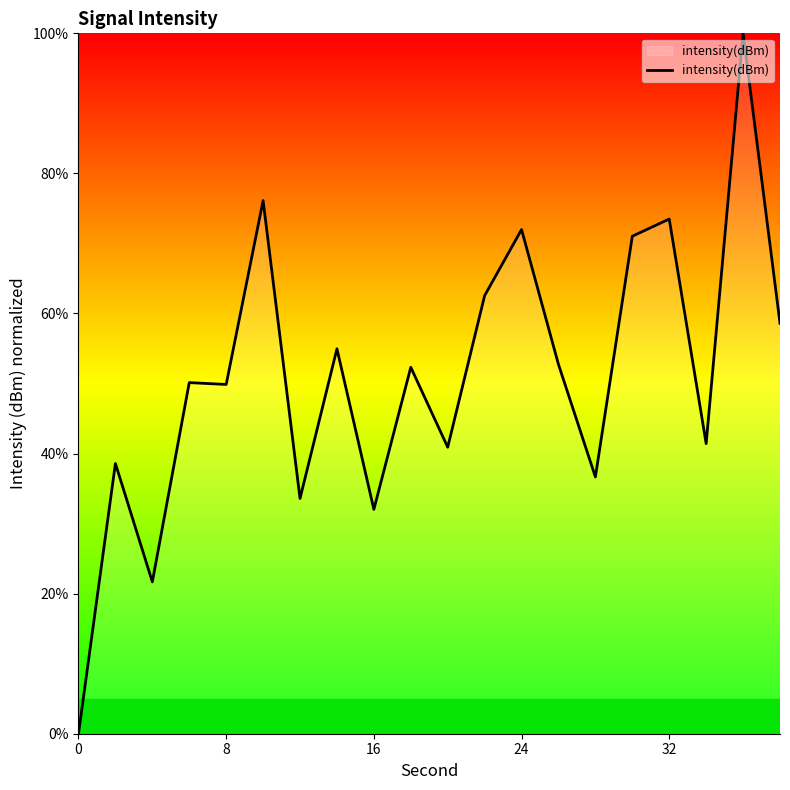

What is the greatest value displayed?

100.0